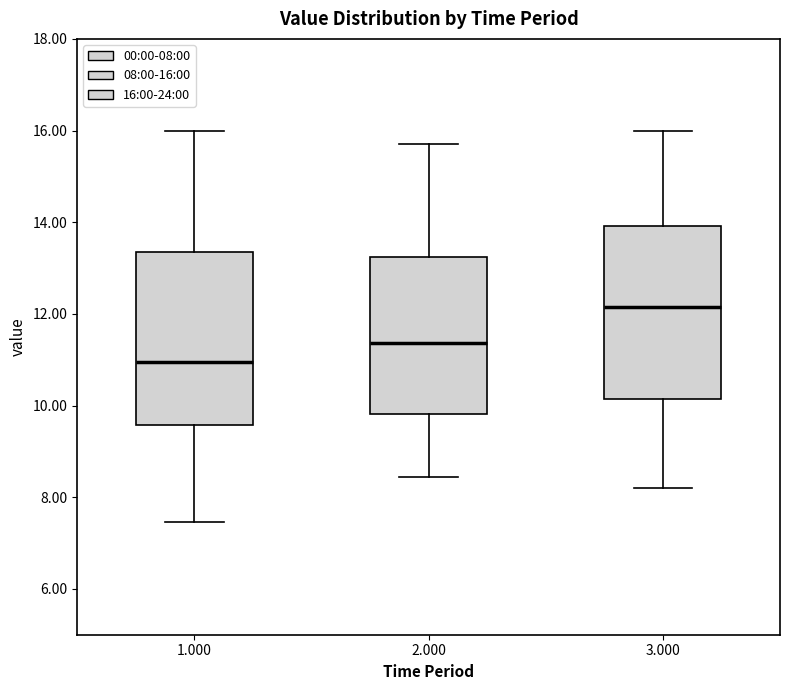

Reading left to right, transcribe this box plot: for each box, give where its median line is, the range the box spans, and where its two whiskers end, as read against the y-axis. The values are not printed on the chart, so give them approximately, as read against the axis.

1.000: median 11.0, box 9.6 to 13.4, whiskers 7.4 to 16.0
2.000: median 11.4, box 9.8 to 13.2, whiskers 8.4 to 15.8
3.000: median 12.2, box 10.2 to 14.0, whiskers 8.2 to 16.0